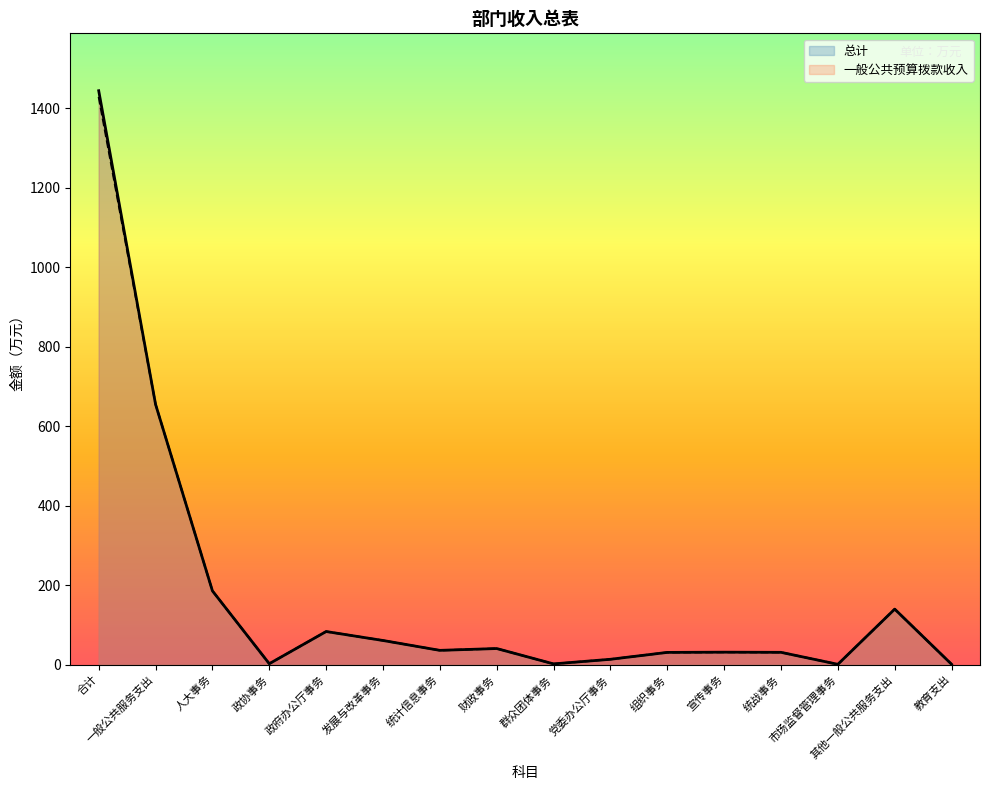

Which series has the largest range (max minus min)?

总计